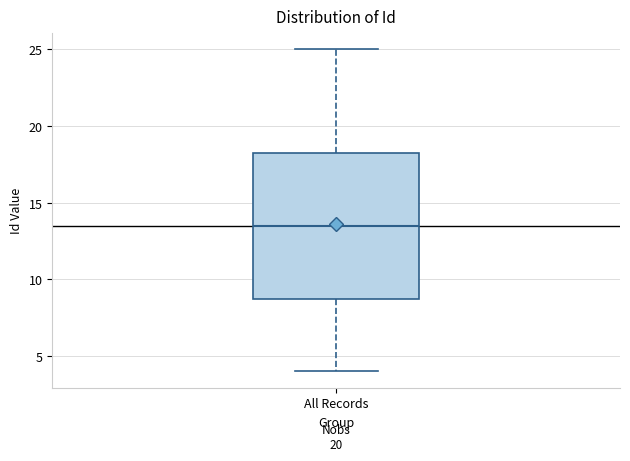

Transcribe this box plot: give where the median line is, the range the box spans, and where the two whiskers end, as read against the y-axis. The values are not printed on the chart, so give them approximately, as read against the axis.

median 13.5, box 9.0 to 18.5, whiskers 4.0 to 25.0